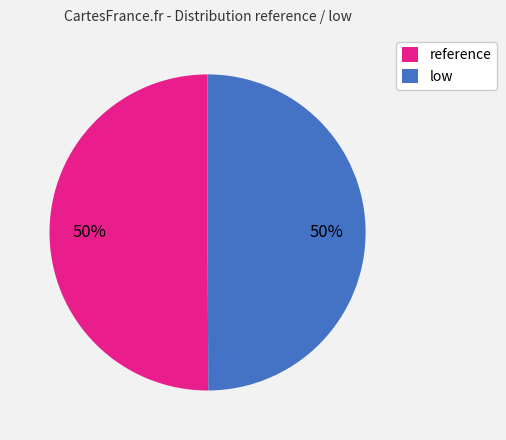

How many slices are in this pie chart?

2